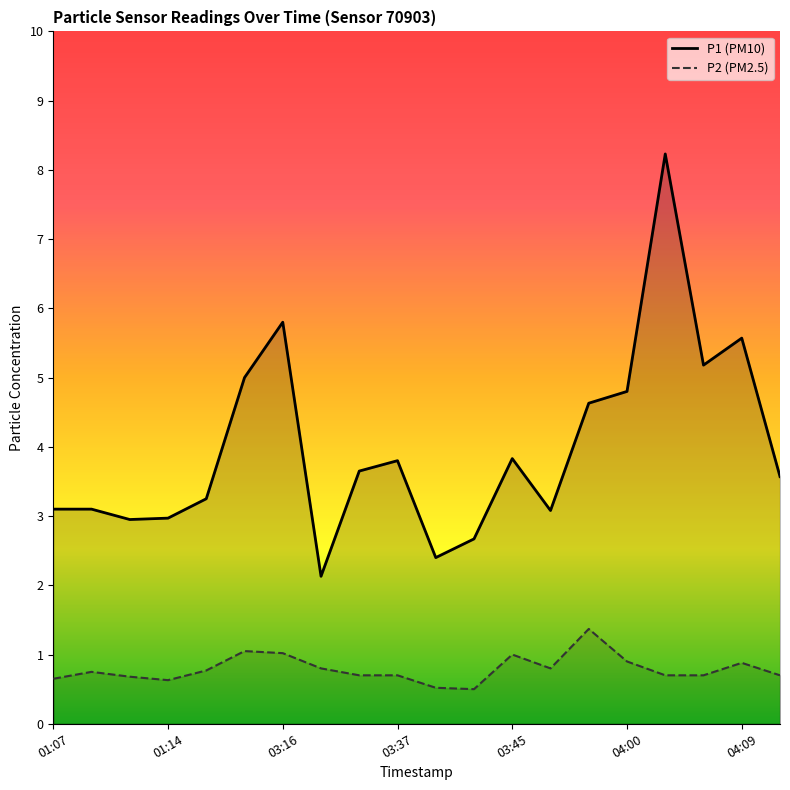

What position from the left is 01:26?

5